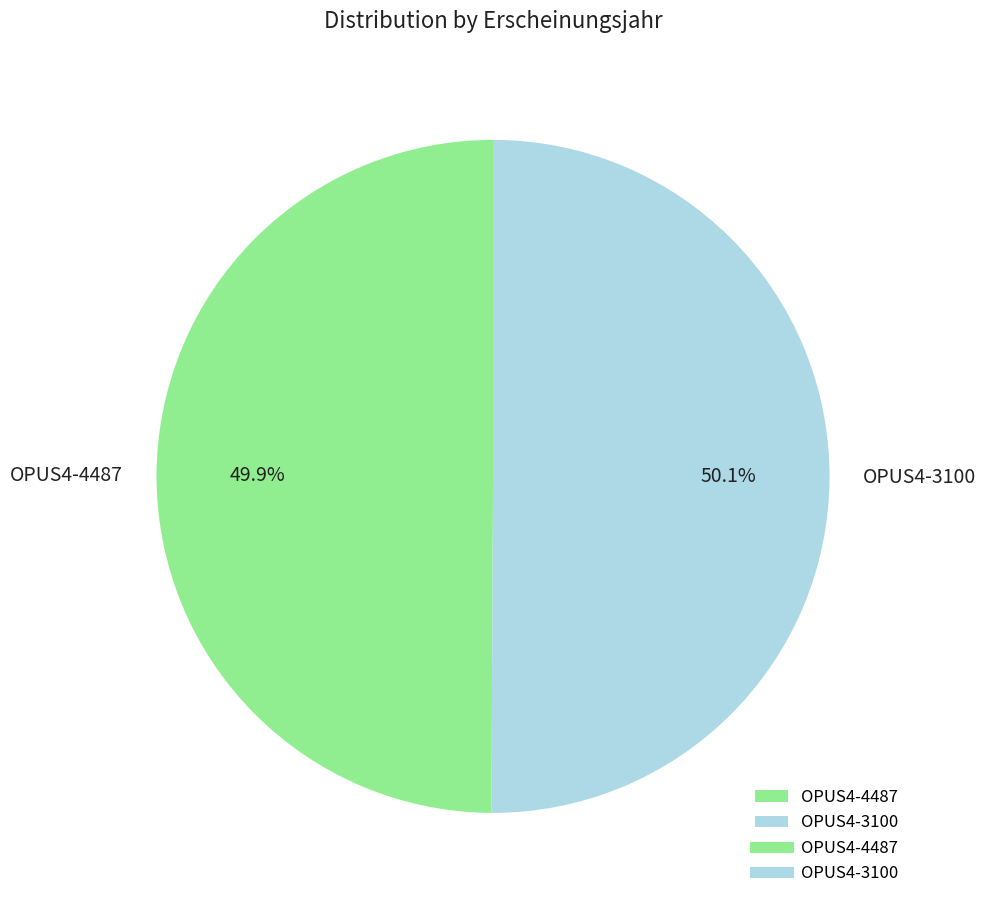

Is there any slice that represents more than half of the pie?

Yes